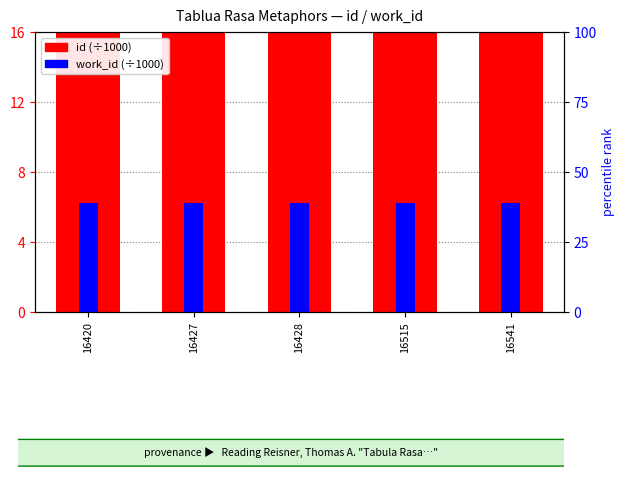

Rank the series at 16515 from highest to lowest value.

id (÷1000), work_id (÷1000)